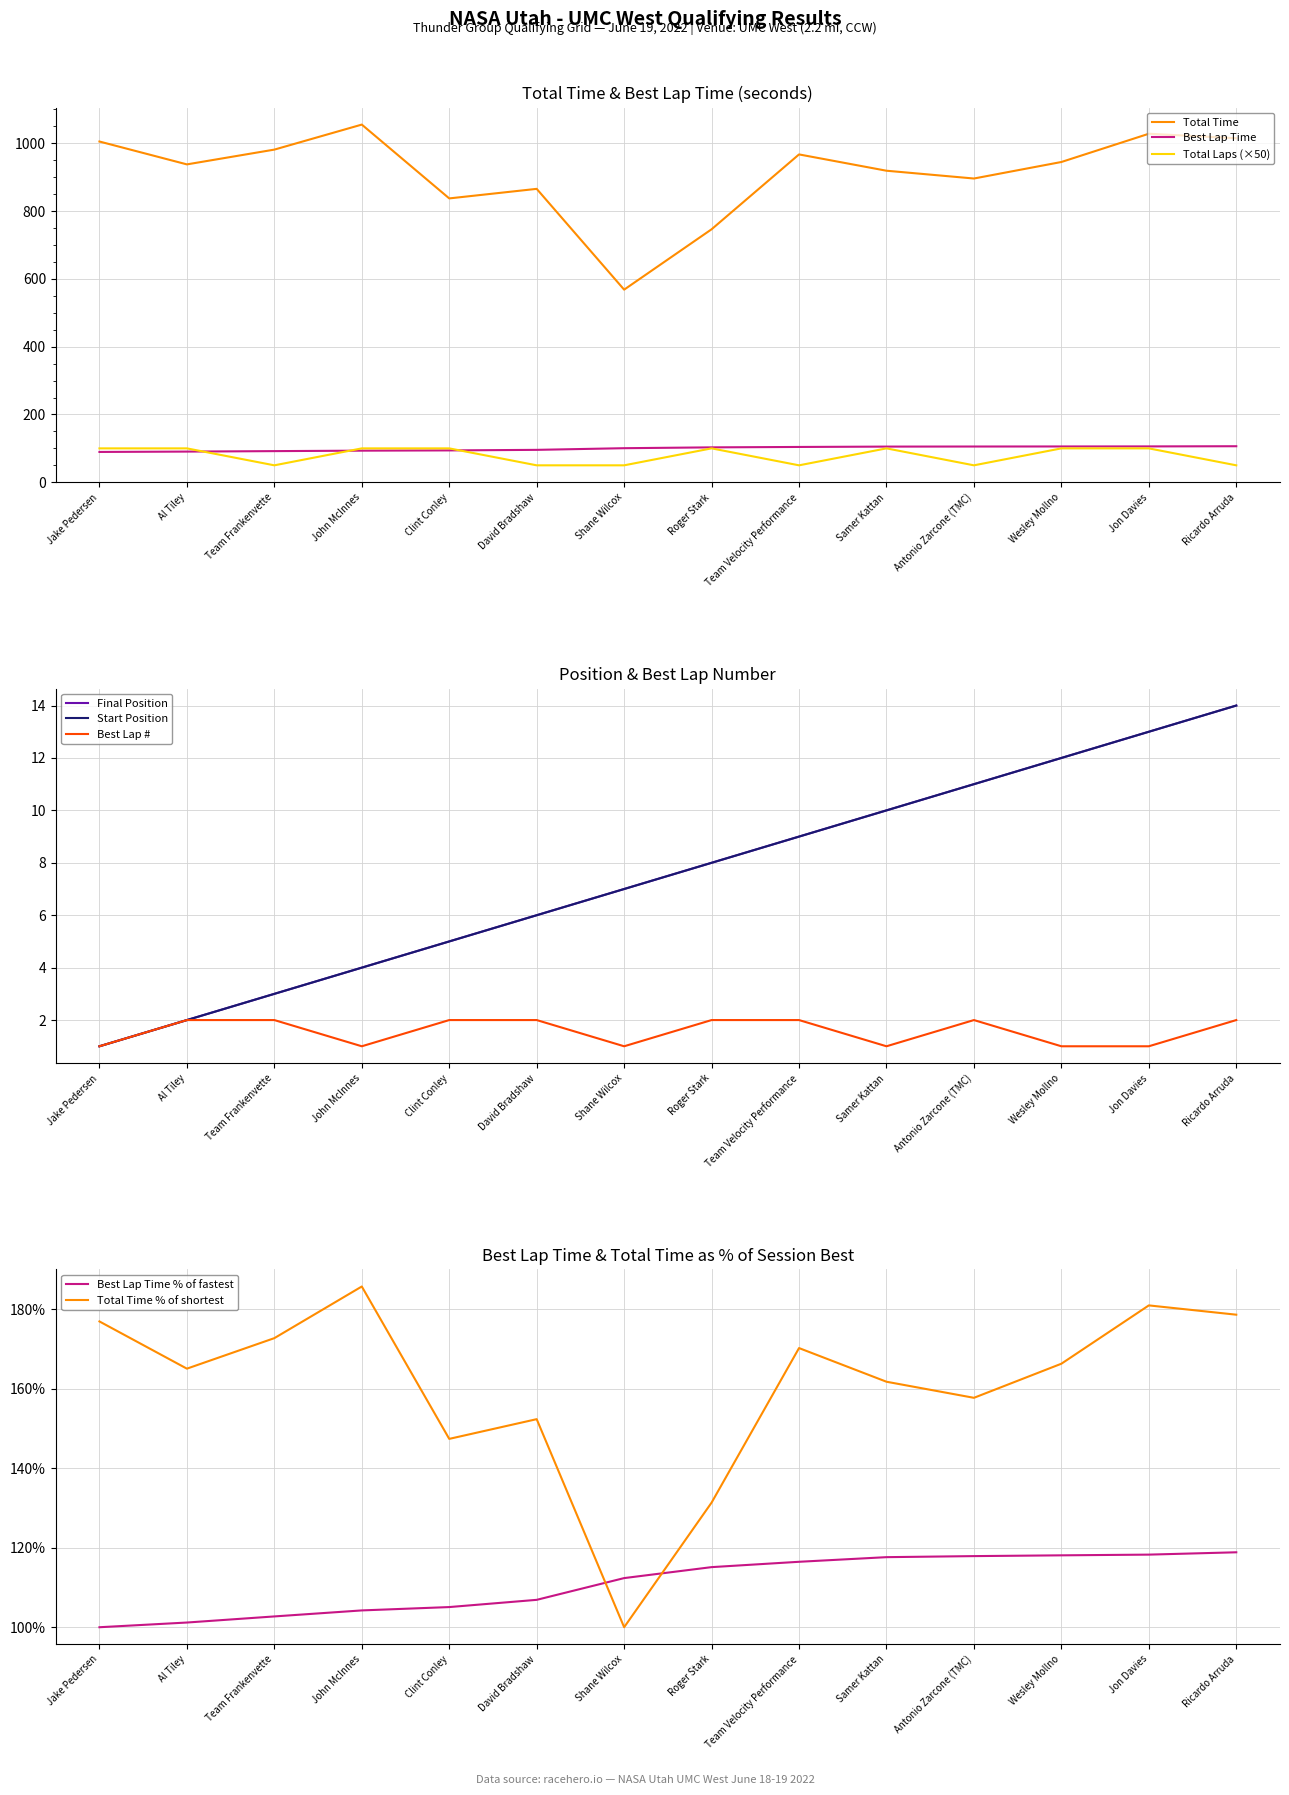

True or false: Total Time and Total Laps intersect in this chart.

False